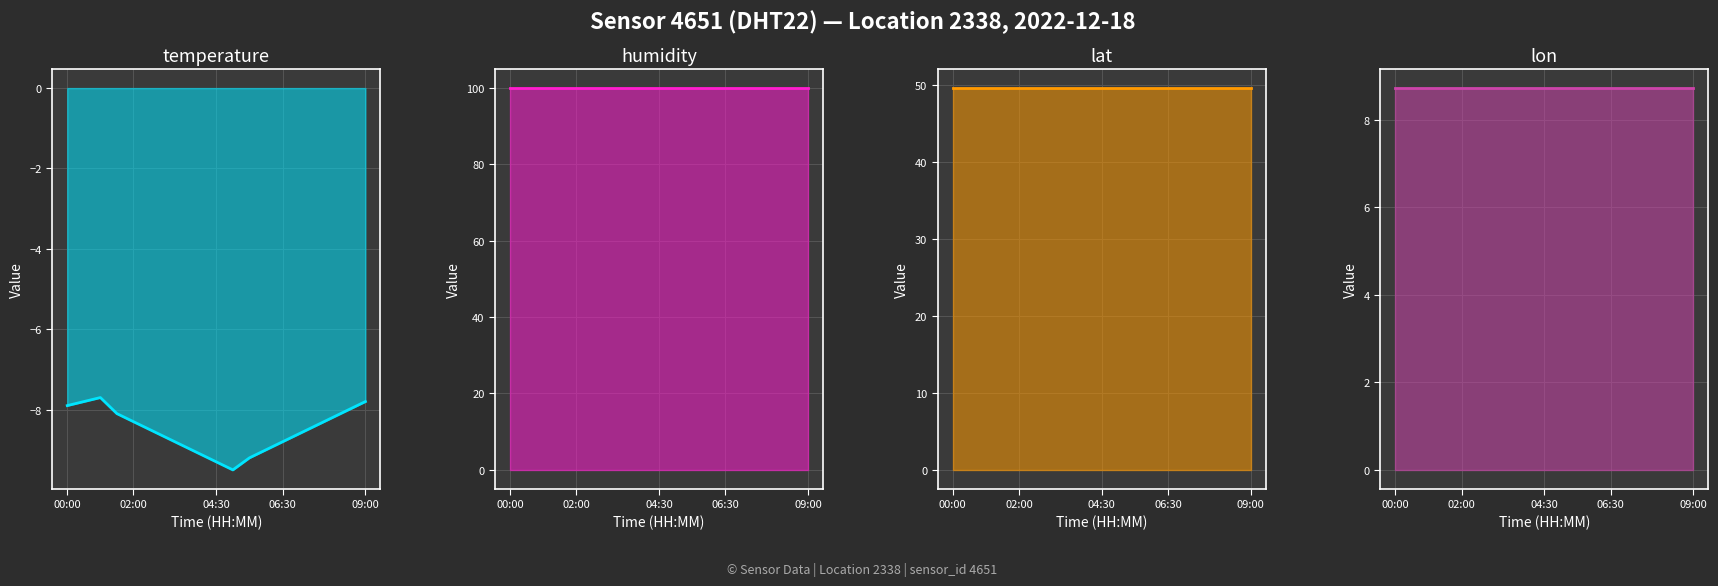

What is the smallest value displayed?

-9.5